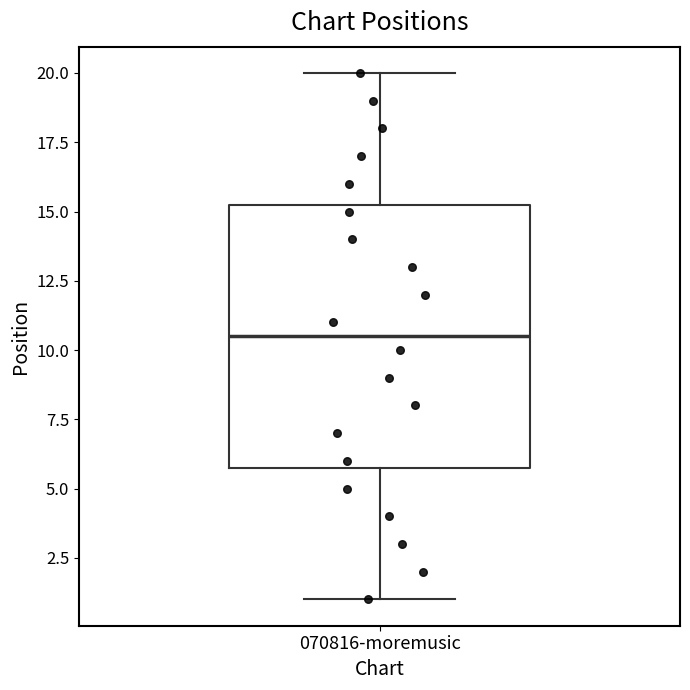

Transcribe this box plot: give where the median line is, the range the box spans, and where the two whiskers end, as read against the y-axis. The values are not printed on the chart, so give them approximately, as read against the axis.

median 10.5, box 6.0 to 15.5, whiskers 1.0 to 20.0